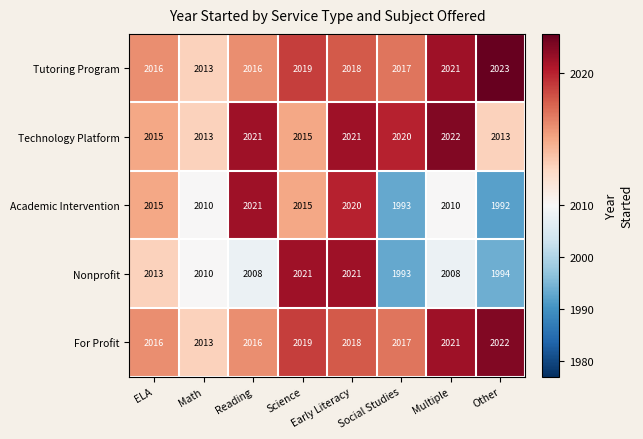

How many values in the Academic Intervention series are below 2015?

4